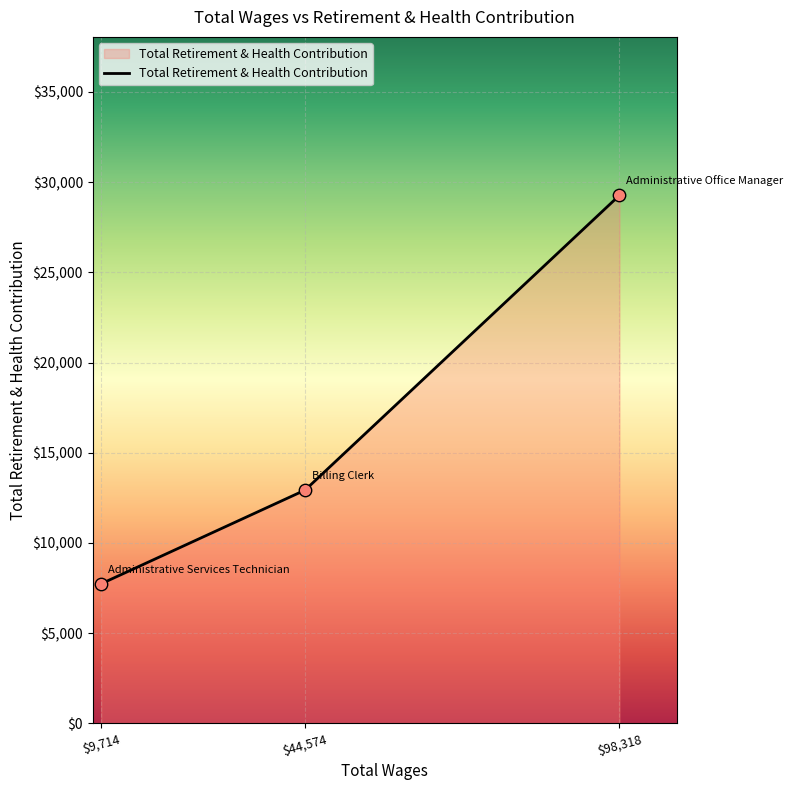

What is the average value?

16648